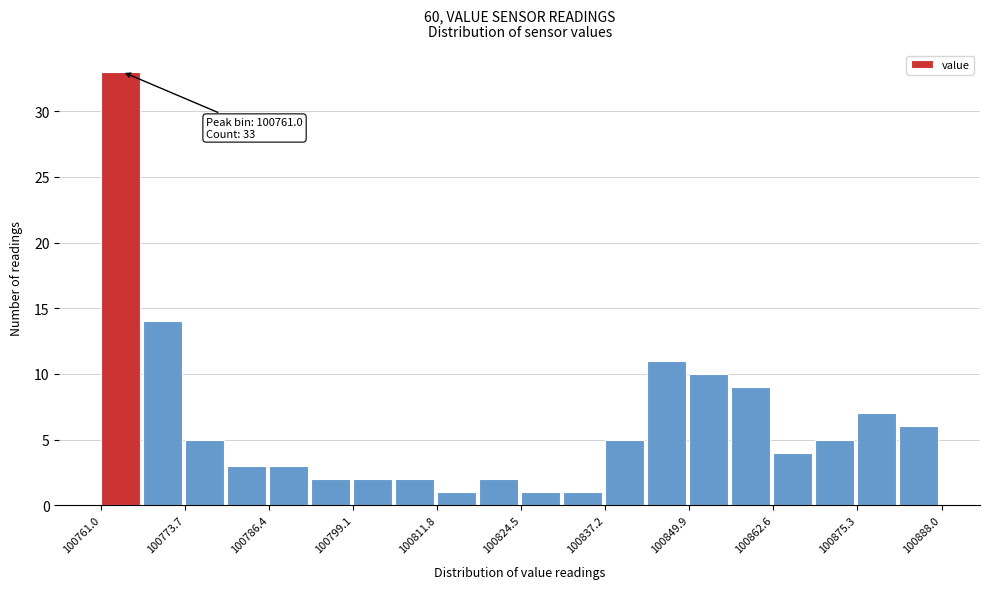

Read against the x-axis, roughly where is the centre of the tallest bar?

100764